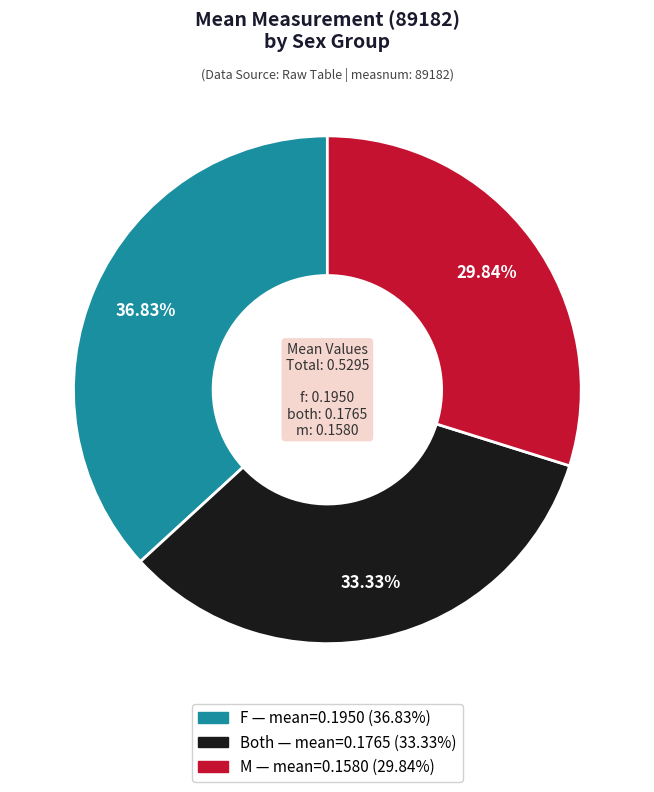

Is there a majority slice in this chart?

No